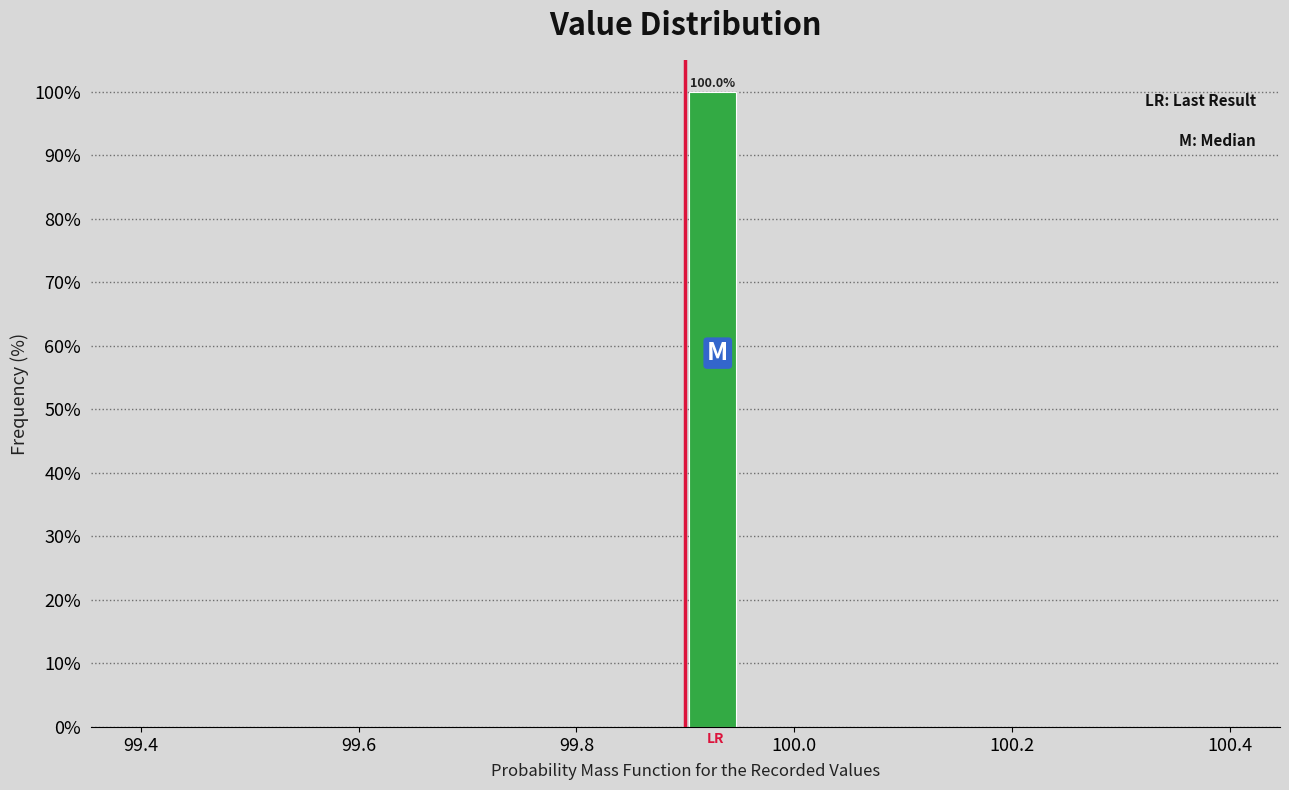

Around what value on the x-axis is the tallest bar? Give the approximate position of its centre, as read against the axis.

99.92